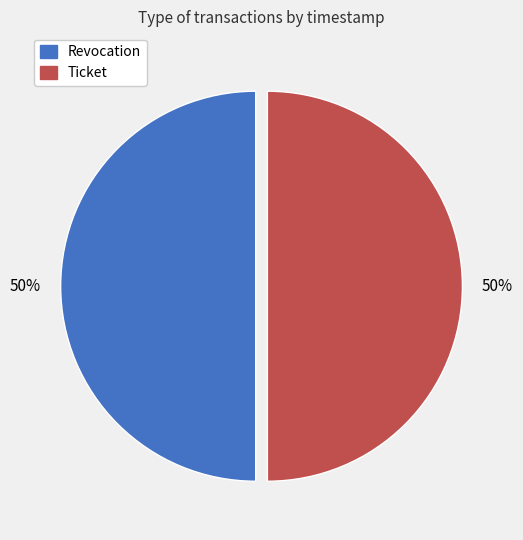

To the nearest percent, what portion does Revocation represent?

50%